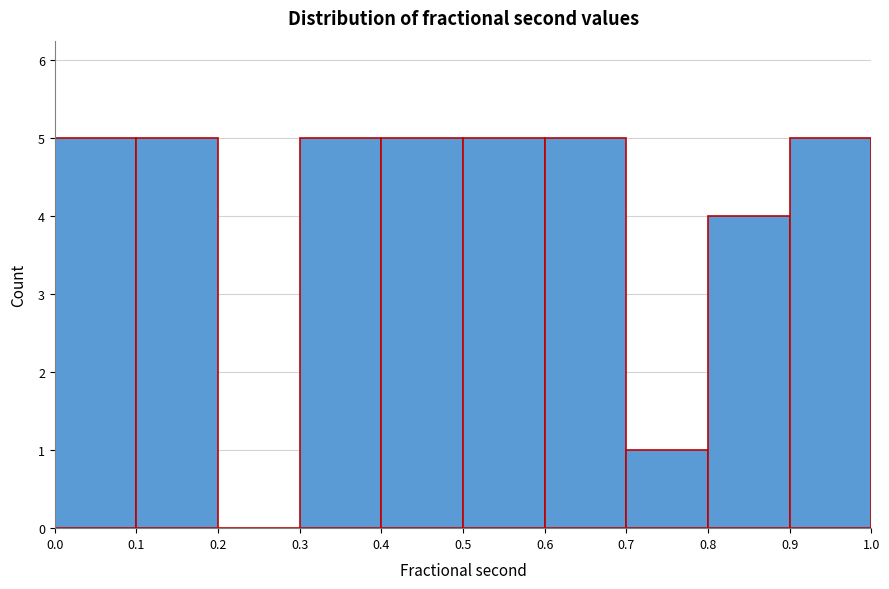

Reading left to right, transcribe this chart: for each bar, give the range it covers on the x-axis and its height. The values are not printed on the chart, so give them approximately, as read against the axis.

0.0 to 0.1: 5
0.1 to 0.2: 5
0.2 to 0.3: 0
0.3 to 0.4: 5
0.4 to 0.5: 5
0.5 to 0.6: 5
0.6 to 0.7: 5
0.7 to 0.8: 1
0.8 to 0.9: 4
0.9 to 1.0: 5